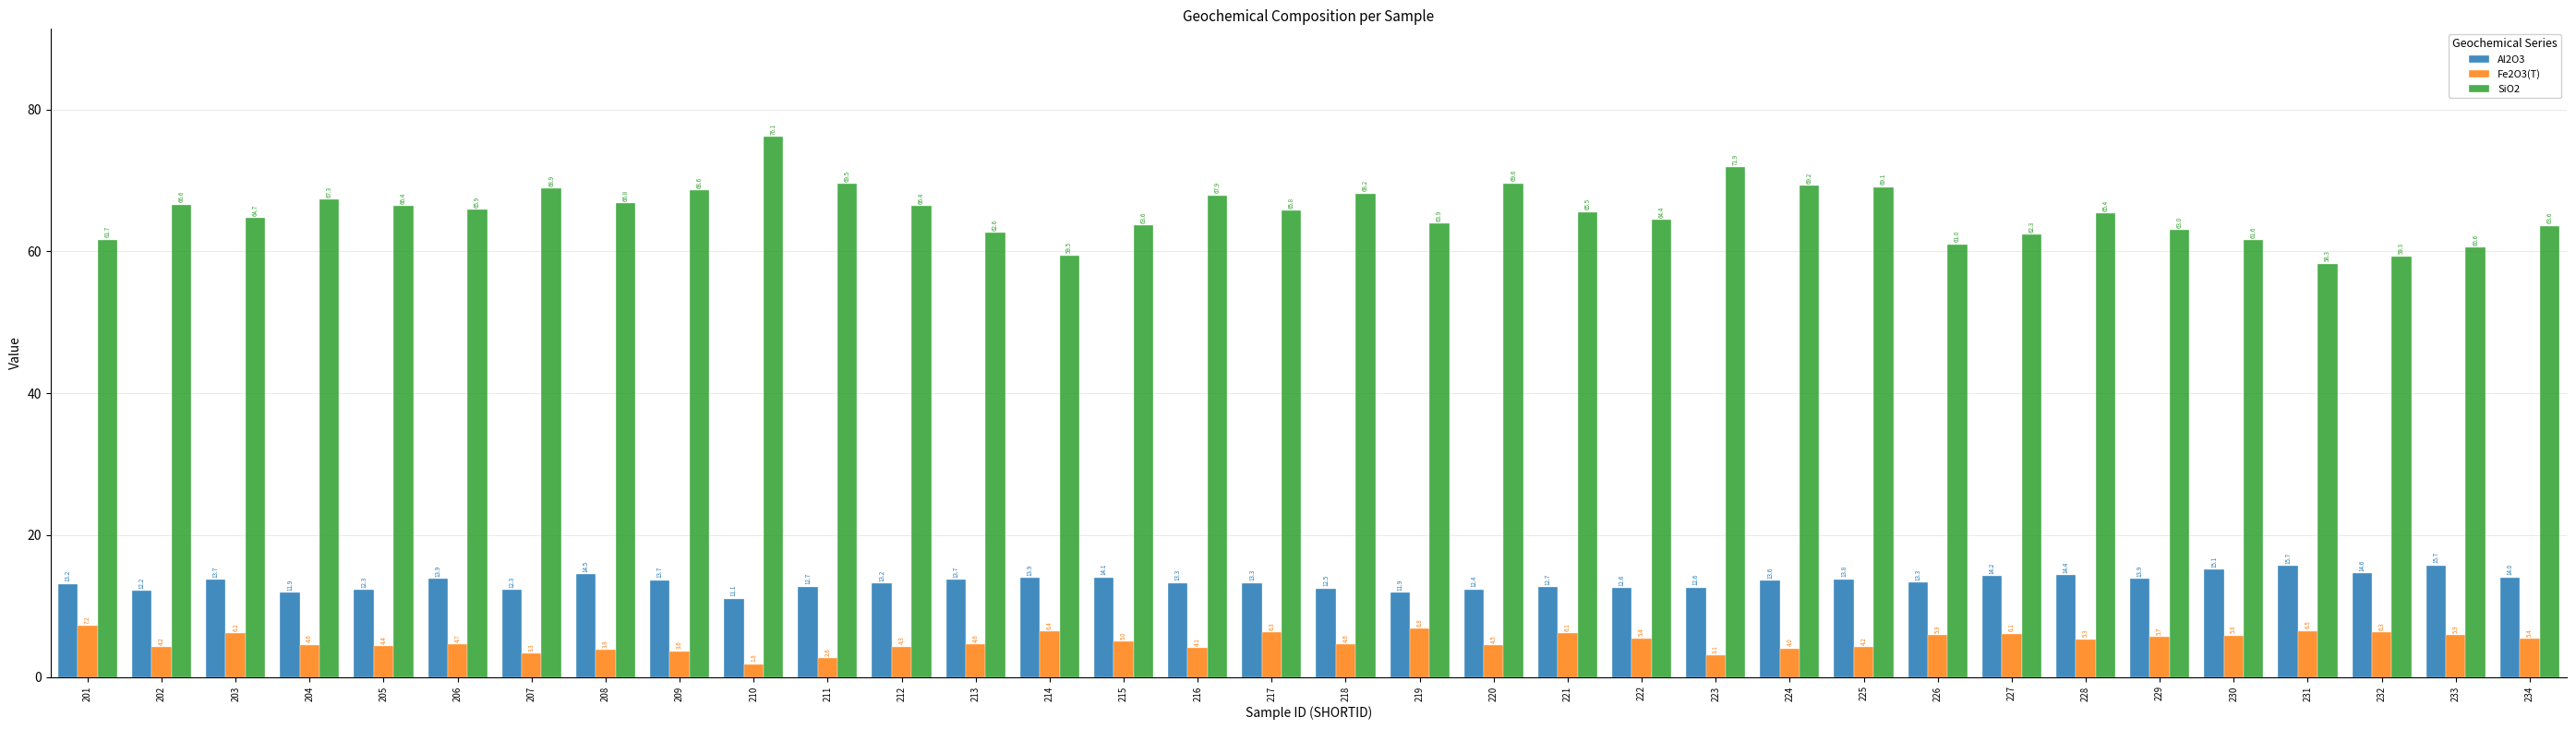

How many groups of bars are there?

34